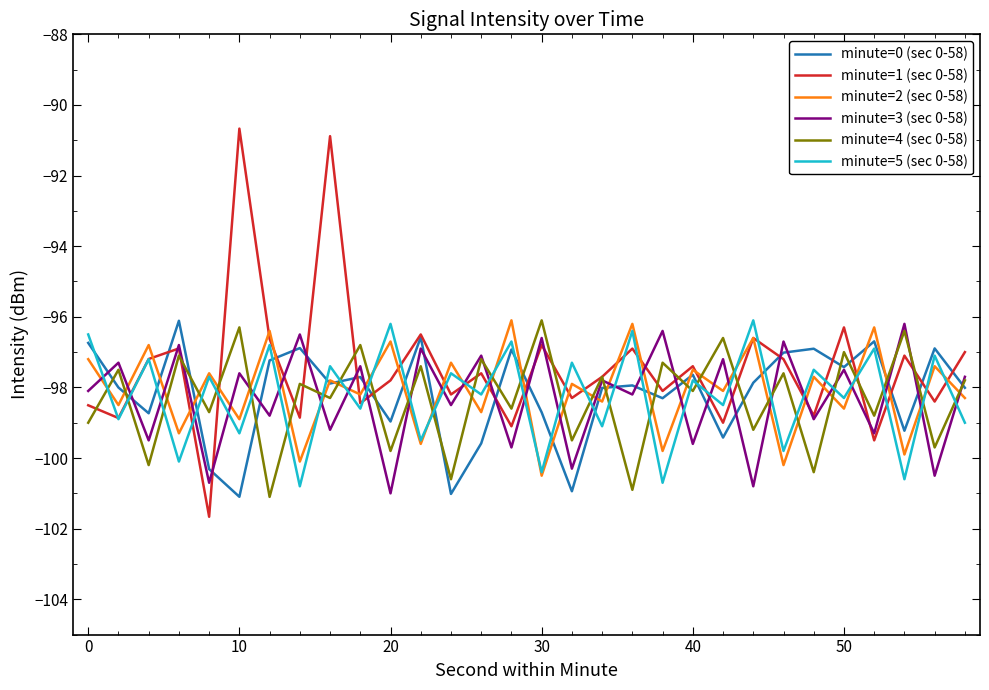

What is the difference between the maximum and minimum values in the minute=0 (sec 0-58) series?

5.0